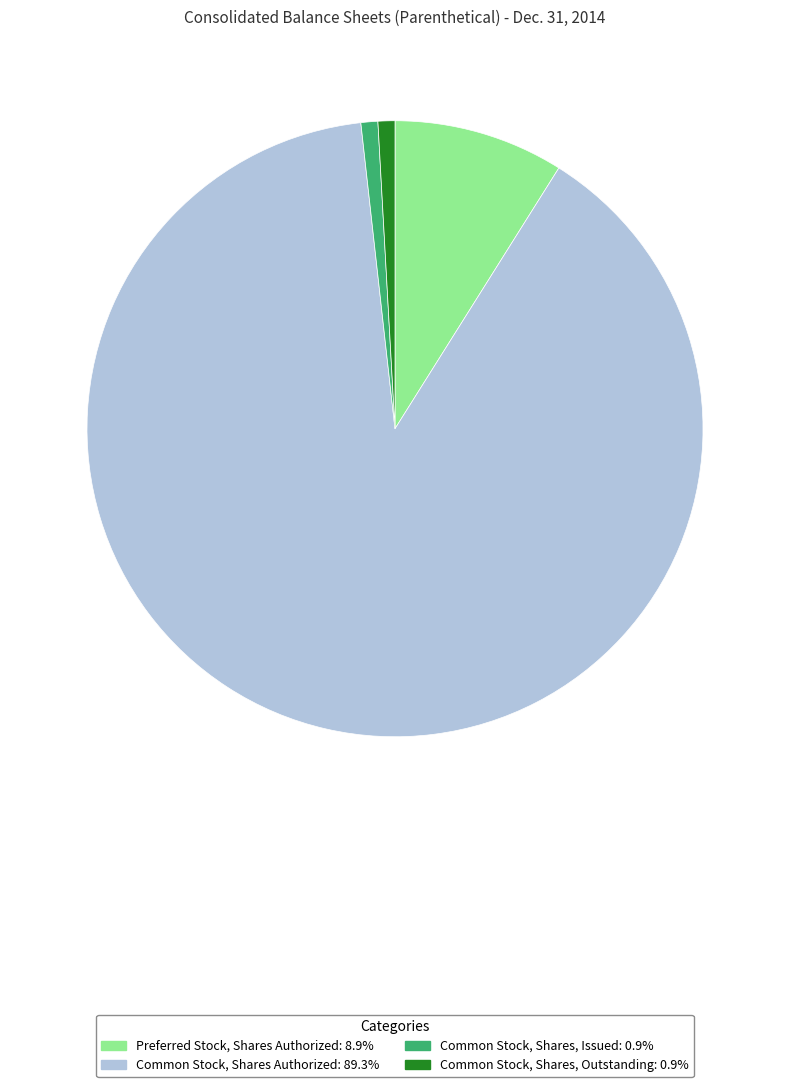

Is there any slice that represents more than half of the pie?

Yes